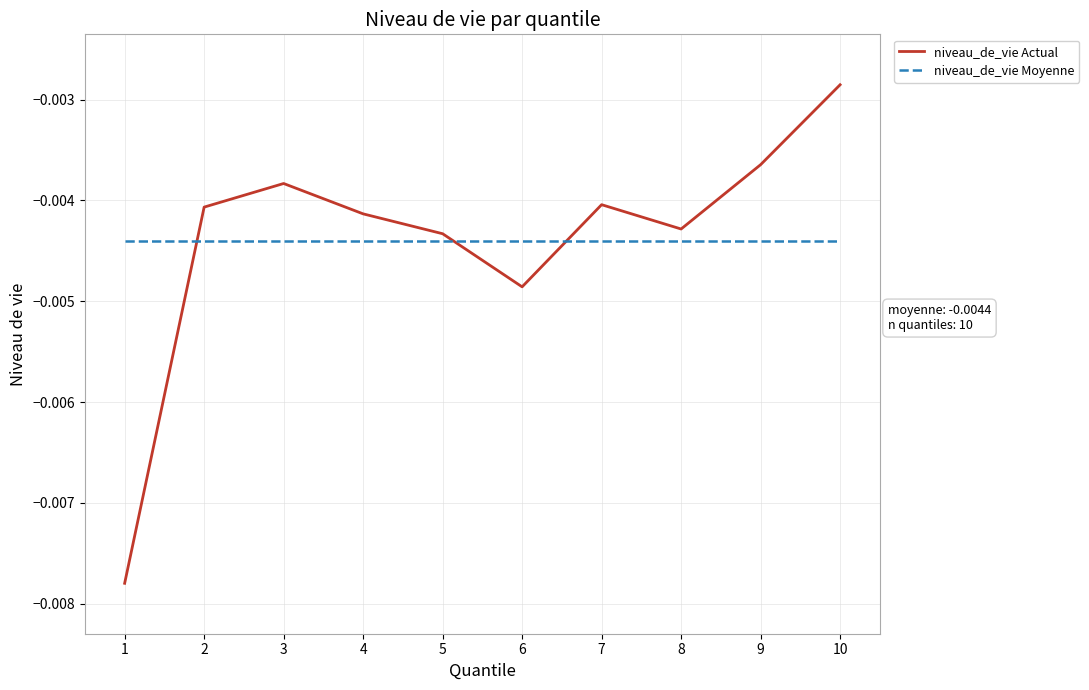

Does the chart display data point markers on the line(s)?

No